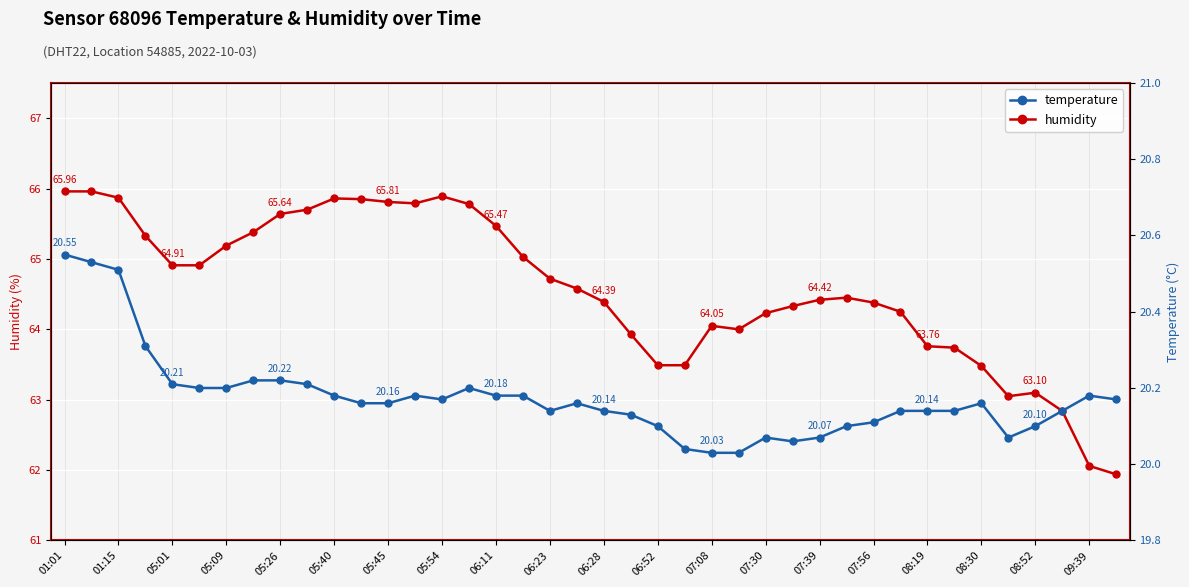

How many lines are shown in the chart?

2